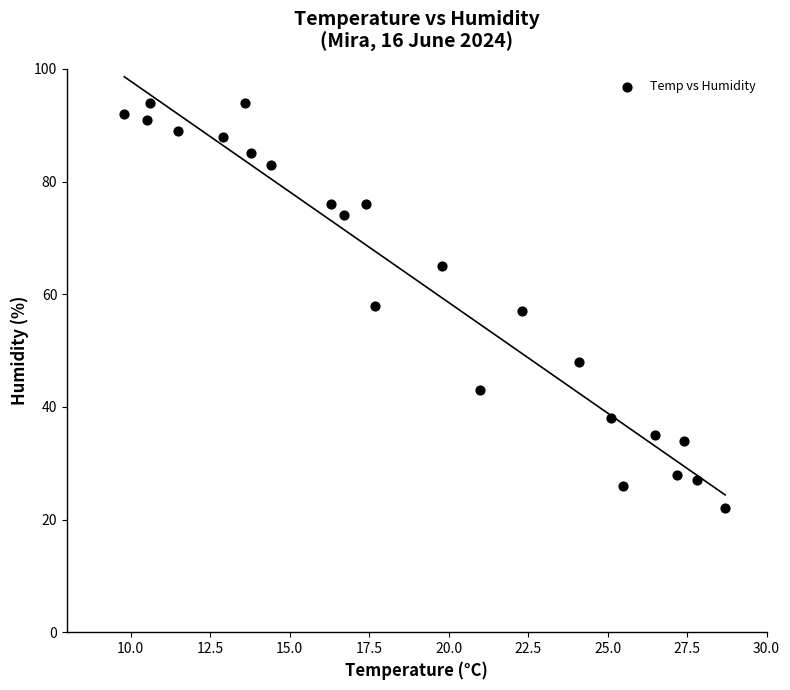

What is the range of Y values (max minus min)?

72